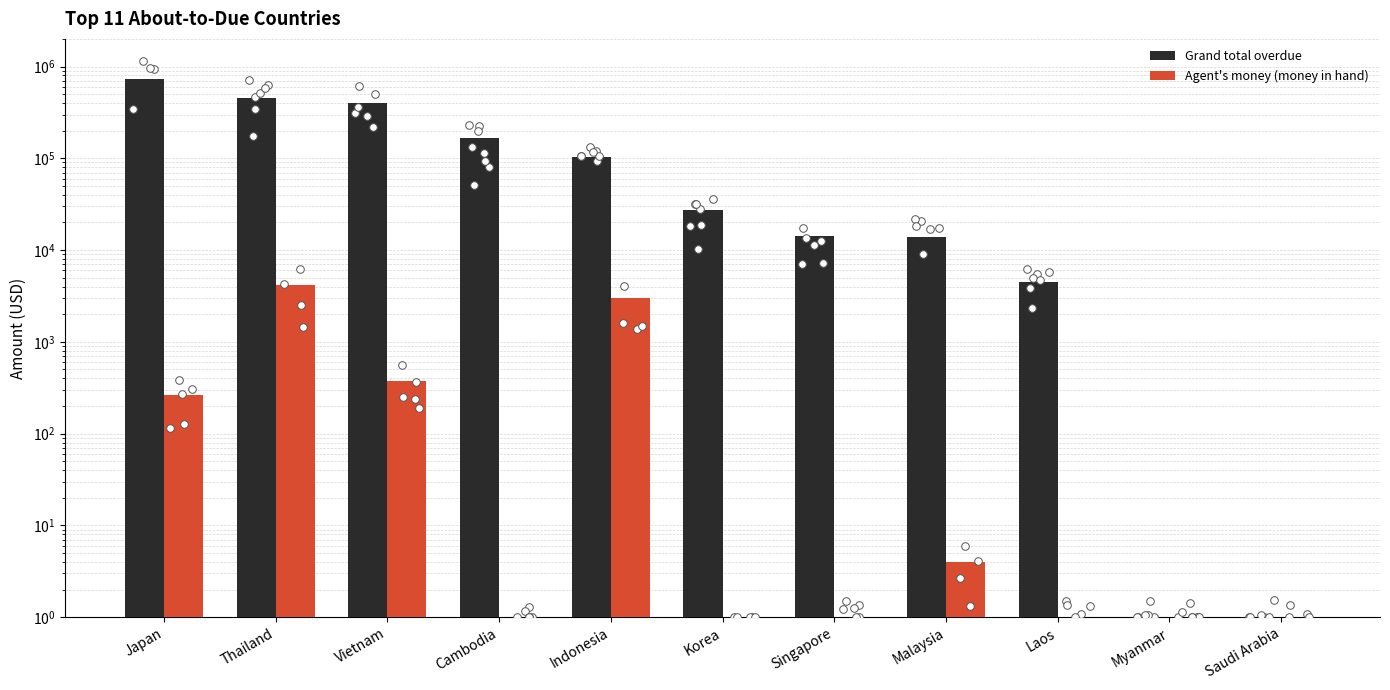

At how many categories does at least one series exceed 512278?

1